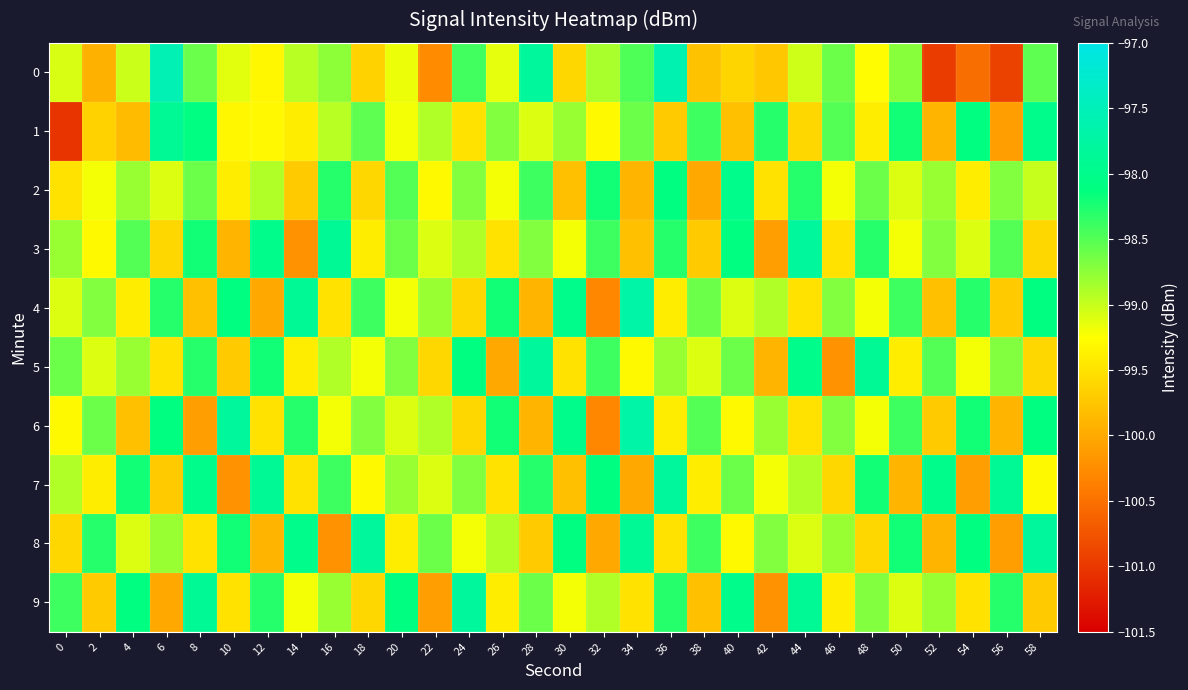

Reading left to right, what are all the values shown in this chart?

0: 0=-99.1	2=-99.9	4=-99.0	6=-97.5	8=-98.6	10=-99.1	12=-99.3	14=-98.9	16=-98.7	18=-99.6	20=-99.2	22=-100.3	24=-98.4	26=-99.1	28=-97.8	30=-99.6	32=-98.9	34=-98.5	36=-97.6	38=-99.8	40=-99.6	42=-99.7	44=-99.0	46=-98.6	48=-99.3	50=-98.7	52=-101.0	54=-100.5	56=-100.9	58=-98.5
1: 0=-101.0	2=-99.6	4=-99.8	6=-97.9	8=-98.1	10=-99.3	12=-99.3	14=-99.4	16=-98.9	18=-98.5	20=-99.2	22=-98.9	24=-99.5	26=-98.7	28=-99.1	30=-98.8	32=-99.3	34=-98.6	36=-99.7	38=-98.4	40=-99.8	42=-98.3	44=-99.6	46=-98.5	48=-99.4	50=-98.2	52=-99.9	54=-98.1	56=-100.1	58=-98.0
2: 0=-99.5	2=-99.2	4=-98.8	6=-99.1	8=-98.6	10=-99.4	12=-98.9	14=-99.7	16=-98.3	18=-99.6	20=-98.5	22=-99.3	24=-98.7	26=-99.2	28=-98.4	30=-99.8	32=-98.2	34=-99.9	36=-98.1	38=-100.0	40=-98.0	42=-99.5	44=-98.3	46=-99.2	48=-98.6	50=-99.1	52=-98.8	54=-99.4	56=-98.7	58=-99.0
3: 0=-98.8	2=-99.3	4=-98.5	6=-99.6	8=-98.2	10=-99.9	12=-98.0	14=-100.2	16=-97.9	18=-99.4	20=-98.6	22=-99.1	24=-98.9	26=-99.5	28=-98.7	30=-99.2	32=-98.4	34=-99.8	36=-98.3	38=-99.7	40=-98.1	42=-100.1	44=-97.8	46=-99.5	48=-98.3	50=-99.2	52=-98.7	54=-99.1	56=-98.5	58=-99.6
4: 0=-99.1	2=-98.7	4=-99.4	6=-98.3	8=-99.8	10=-98.1	12=-100.0	14=-97.9	16=-99.5	18=-98.4	20=-99.2	22=-98.8	24=-99.6	26=-98.2	28=-99.9	30=-98.0	32=-100.3	34=-97.7	36=-99.4	38=-98.6	40=-99.1	42=-98.9	44=-99.5	46=-98.7	48=-99.2	50=-98.4	52=-99.8	54=-98.3	56=-99.7	58=-98.1
5: 0=-98.6	2=-99.1	4=-98.8	6=-99.5	8=-98.3	10=-99.7	12=-98.2	14=-99.4	16=-98.9	18=-99.2	20=-98.7	22=-99.6	24=-98.1	26=-100.0	28=-97.8	30=-99.5	32=-98.4	34=-99.3	36=-98.8	38=-99.1	40=-98.6	42=-99.9	44=-98.0	46=-100.2	48=-97.9	50=-99.4	52=-98.5	54=-99.2	56=-98.7	58=-99.6
6: 0=-99.3	2=-98.6	4=-99.8	6=-98.1	8=-100.1	10=-97.8	12=-99.5	14=-98.3	16=-99.2	18=-98.7	20=-99.1	22=-98.9	24=-99.6	26=-98.2	28=-99.9	30=-98.0	32=-100.3	34=-97.7	36=-99.4	38=-98.5	40=-99.3	42=-98.8	44=-99.5	46=-98.7	48=-99.2	50=-98.4	52=-99.7	54=-98.2	56=-99.9	58=-98.1
7: 0=-98.9	2=-99.4	4=-98.2	6=-99.7	8=-98.0	10=-100.2	12=-97.9	14=-99.5	16=-98.4	18=-99.3	20=-98.8	22=-99.1	24=-98.7	26=-99.5	28=-98.3	30=-99.8	32=-98.1	34=-100.0	36=-97.8	38=-99.4	40=-98.6	42=-99.2	44=-98.9	46=-99.6	48=-98.2	50=-99.9	52=-98.0	54=-100.1	56=-97.9	58=-99.3
8: 0=-99.6	2=-98.3	4=-99.1	6=-98.8	8=-99.5	10=-98.2	12=-99.9	14=-98.0	16=-100.2	18=-97.8	20=-99.4	22=-98.6	24=-99.2	26=-98.9	28=-99.7	30=-98.1	32=-100.0	34=-97.9	36=-99.5	38=-98.4	40=-99.3	42=-98.7	44=-99.1	46=-98.8	48=-99.6	50=-98.2	52=-99.9	54=-98.1	56=-100.1	58=-97.8
9: 0=-98.4	2=-99.7	4=-98.1	6=-100.0	8=-97.9	10=-99.5	12=-98.3	14=-99.2	16=-98.8	18=-99.6	20=-98.1	22=-100.1	24=-97.8	26=-99.4	28=-98.6	30=-99.2	32=-98.9	34=-99.5	36=-98.3	38=-99.8	40=-98.0	42=-100.2	44=-97.9	46=-99.4	48=-98.7	50=-99.1	52=-98.8	54=-99.5	56=-98.3	58=-99.7